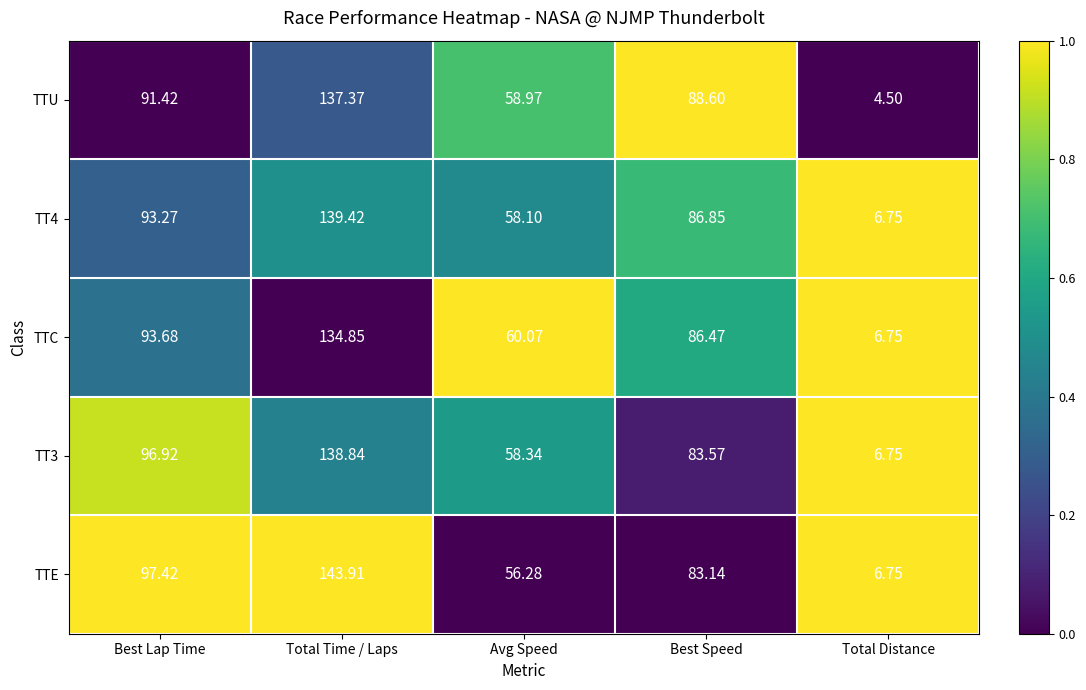

Between Best Speed and Total Distance, which series saw the biggest shift?

TTU